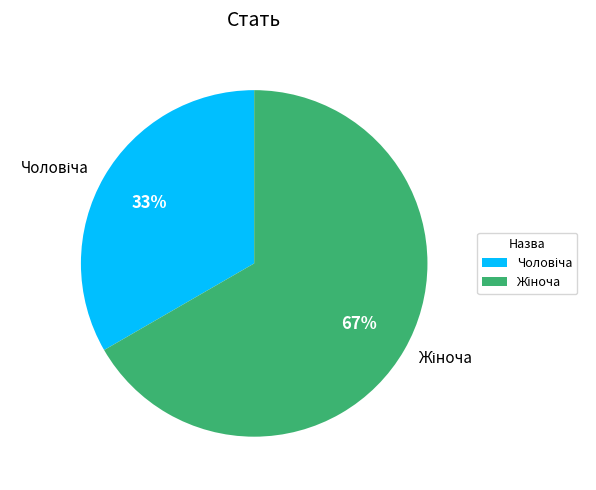

Does any single category account for the majority?

Yes